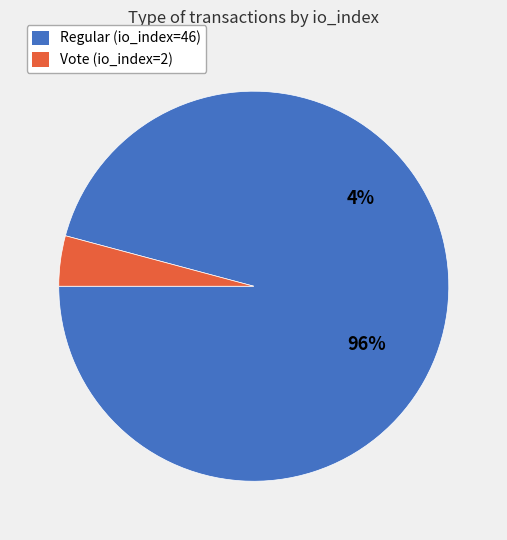

Does Regular (io_index=46) account for over 50% of the chart?

Yes